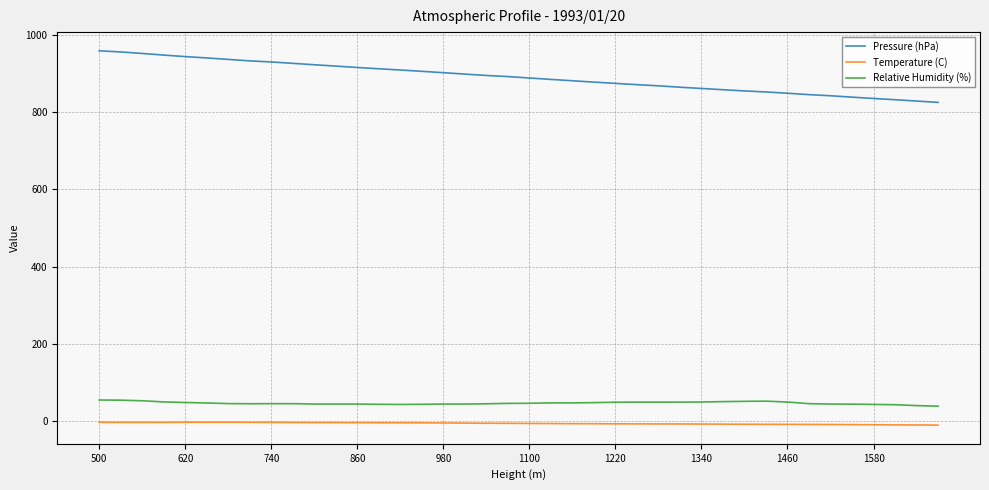

How many lines are shown in the chart?

3